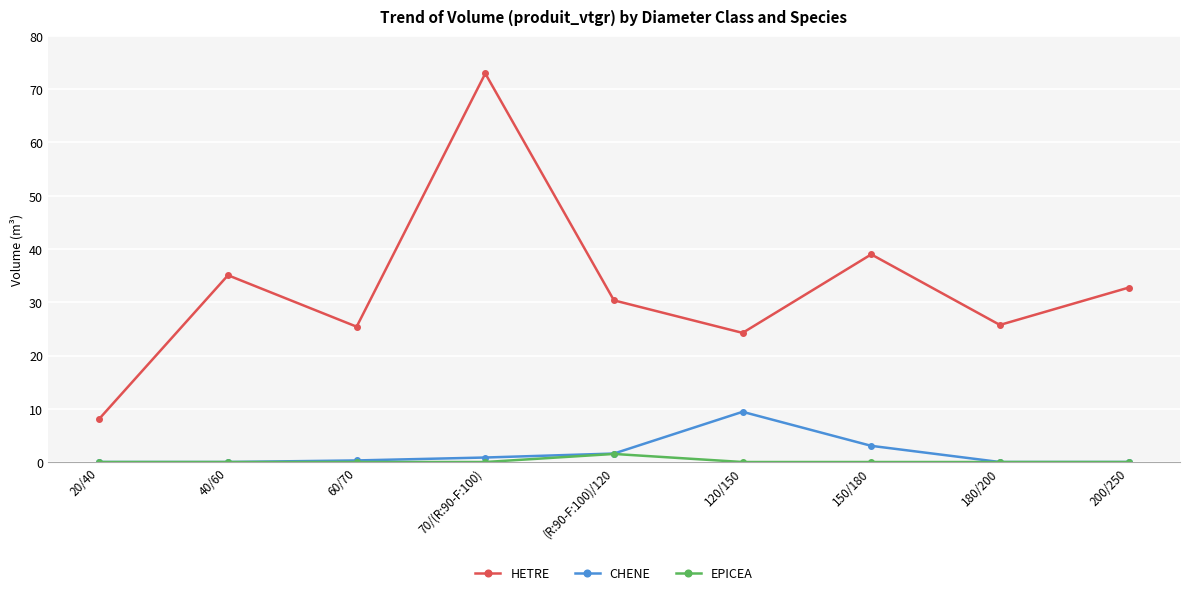

What are all the series names shown in the legend?

HETRE, CHENE, EPICEA